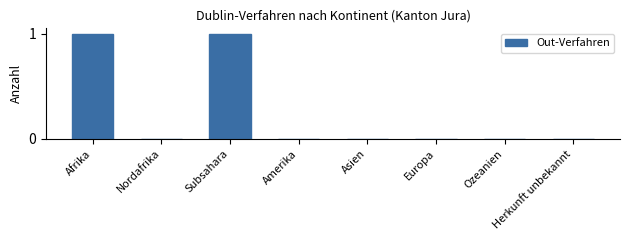

What is the sum of all values?

2